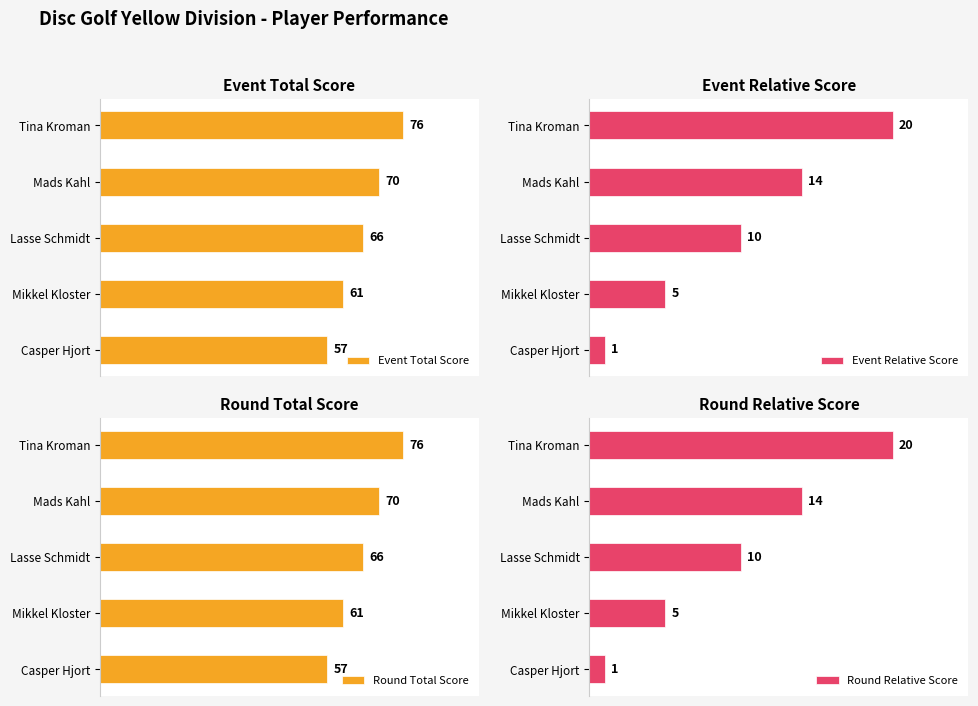

List the labels in order of Round Total Score value, smallest first.

Casper Hjort, Mikkel Kloster, Lasse Schmidt, Mads Kahl, Tina Kroman